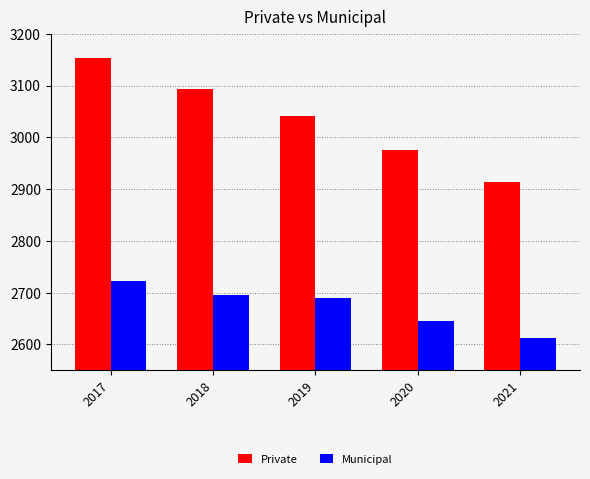

What is the sum of the Private values at 2020 and 2018?

6069